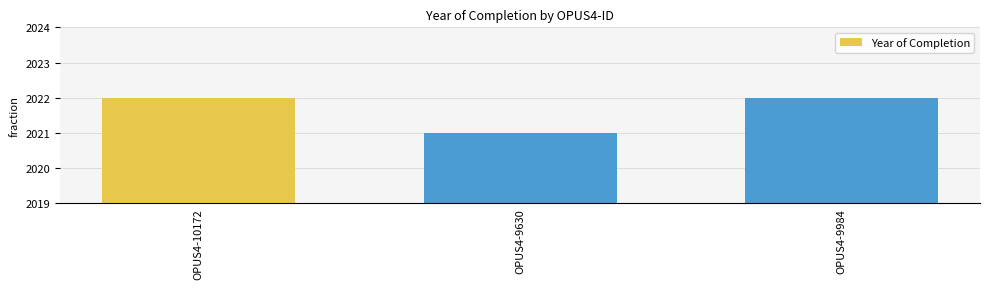

What position from the left is OPUS4-9984?

3